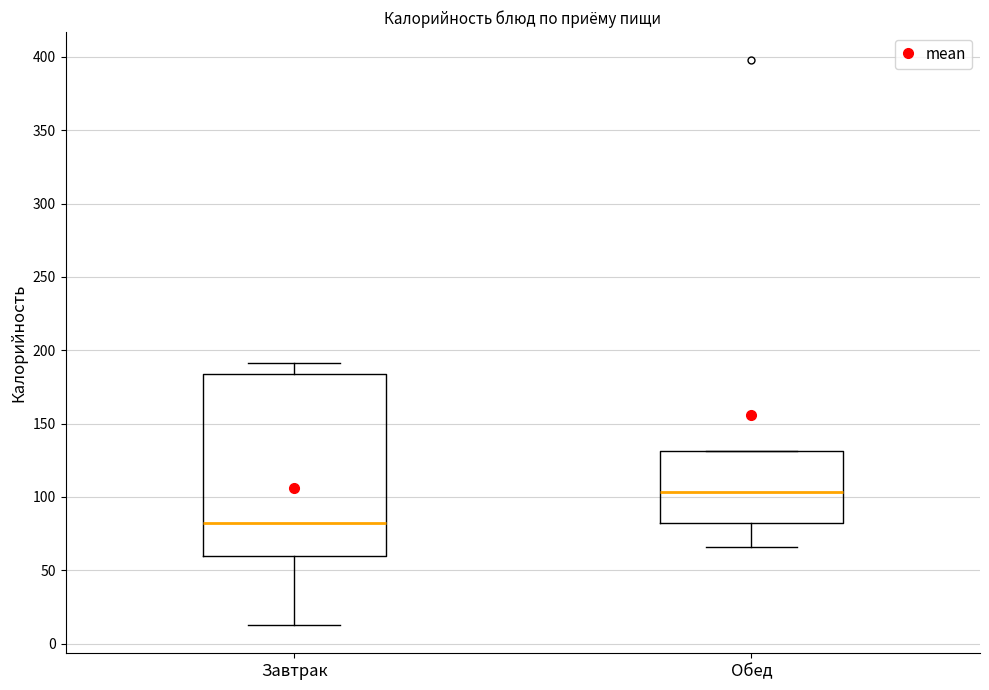

Where is the lower edge of the box for Обед on the y-axis? The values are not printed on the chart, so give them approximately, as read against the axis.

80